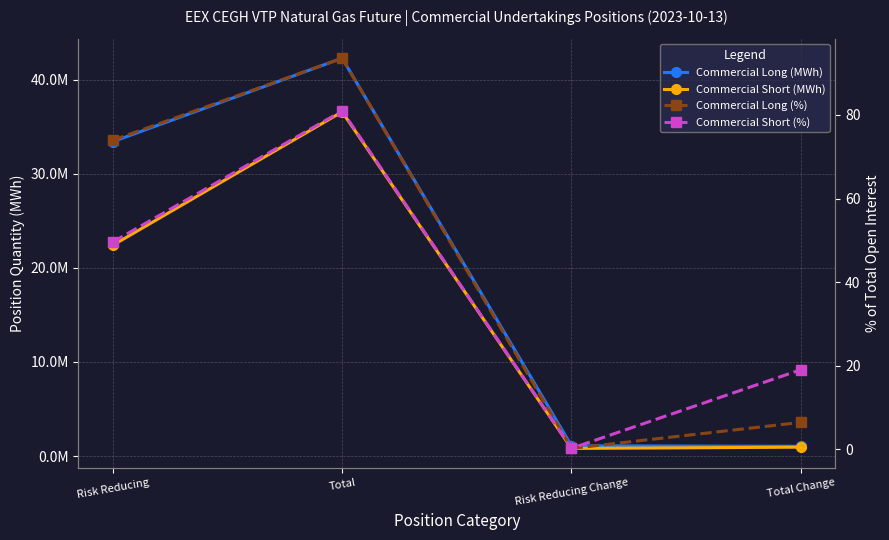

True or false: Commercial Long (MWh) has more than 2 points higher than both neighbors.

False